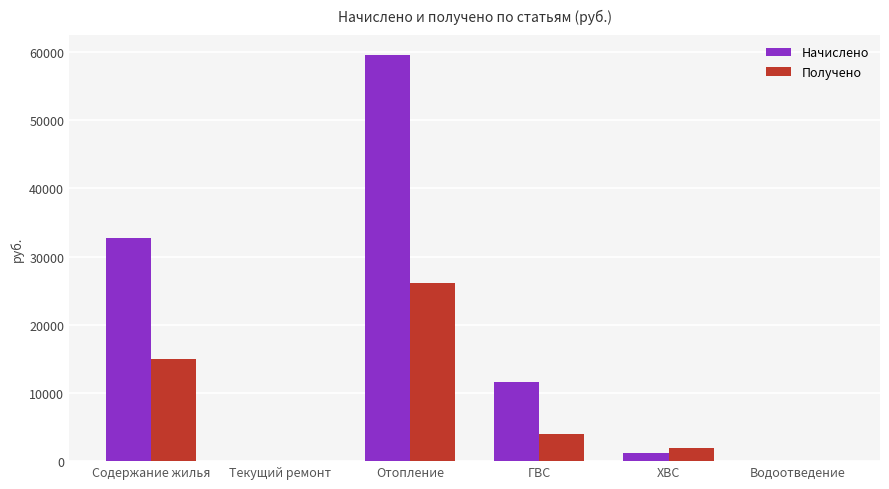

How many series are shown in this chart?

2